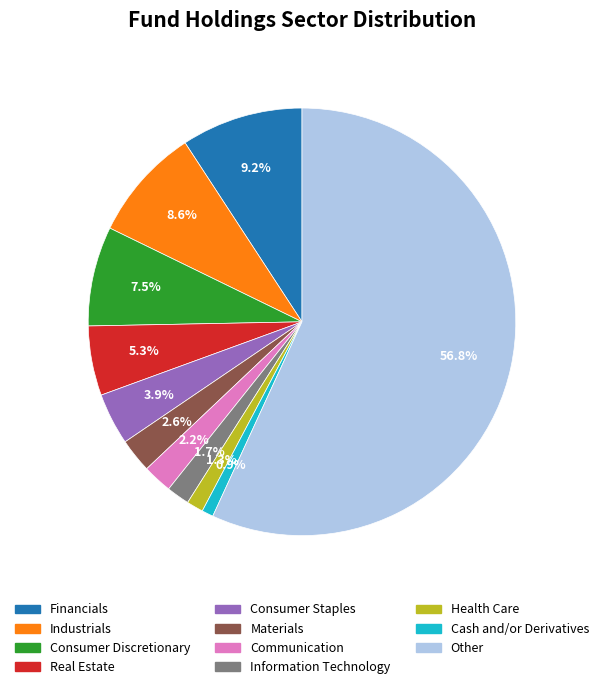

Which category has the biggest portion of the pie?

Other